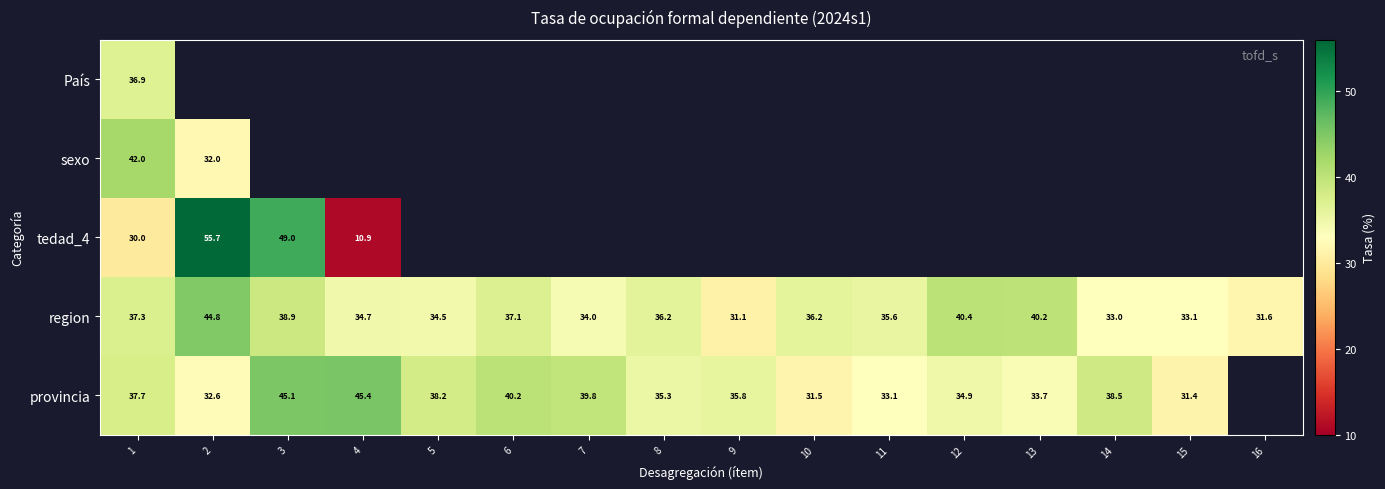

Is the value of provincia at 1 greater than the value of País at 12?

No